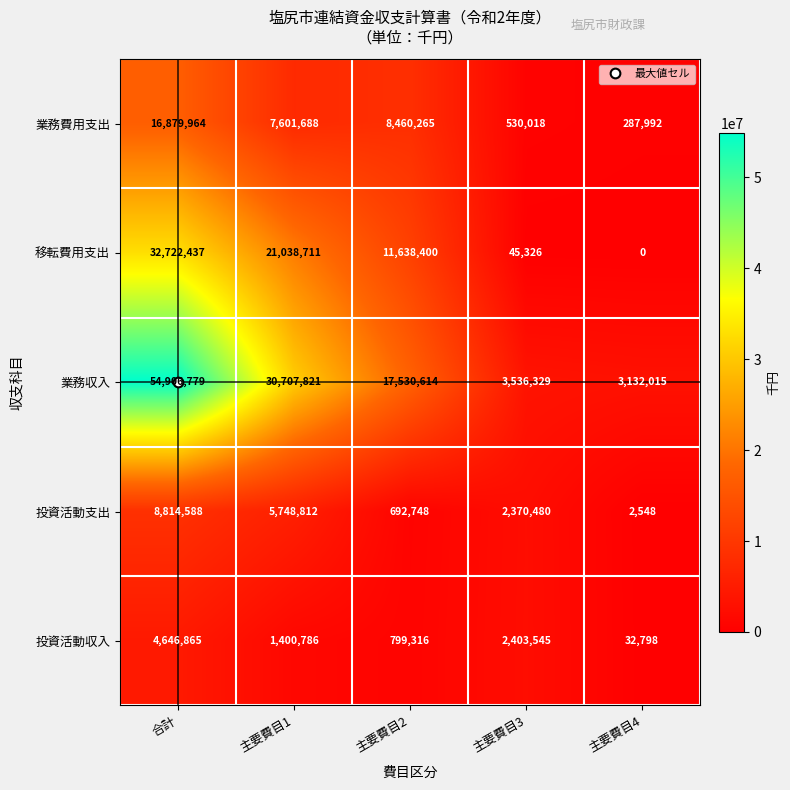

Rank the series by their maximum value, from lowest to highest.

投資活動収入, 投資活動支出, 業務費用支出, 移転費用支出, 業務収入